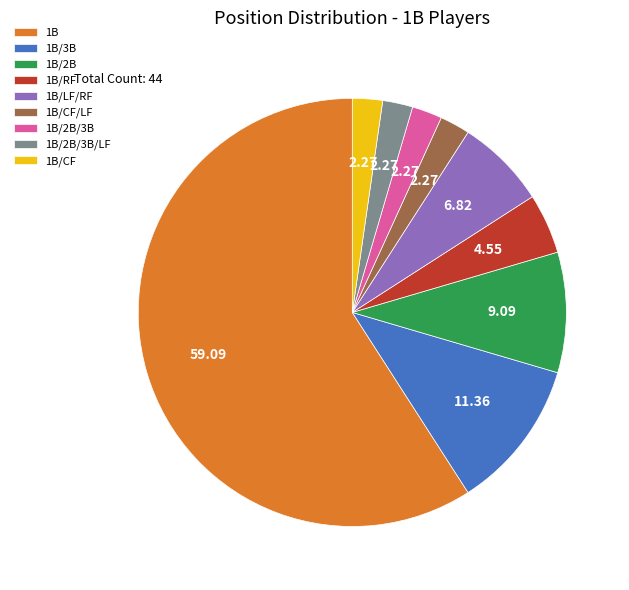

Does any single category account for the majority?

Yes